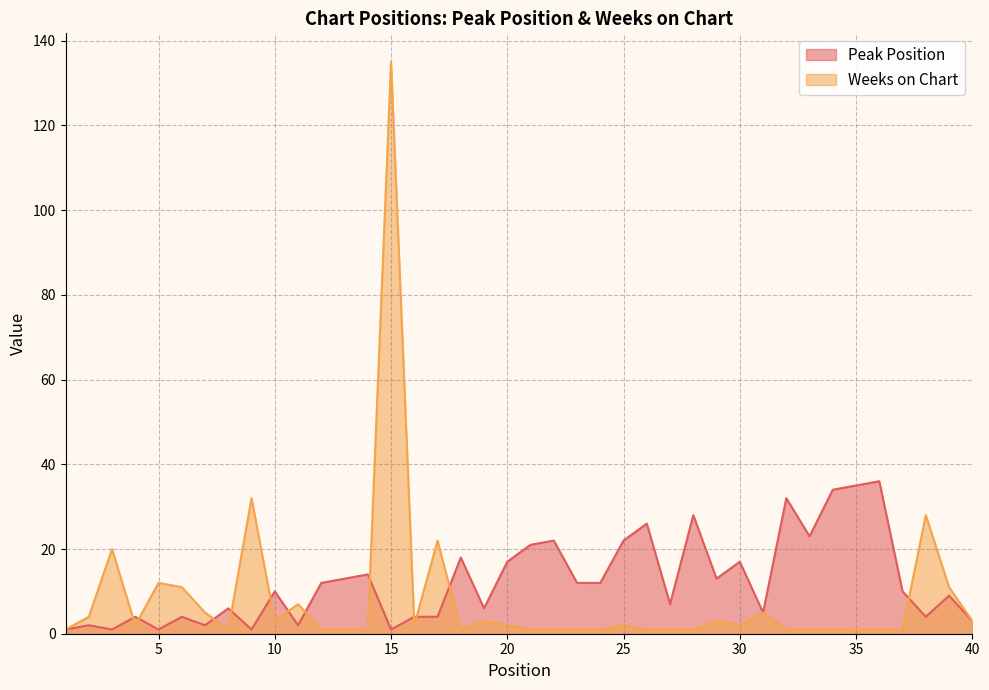

Between 5 and 21, which series saw the biggest shift?

Peak Position